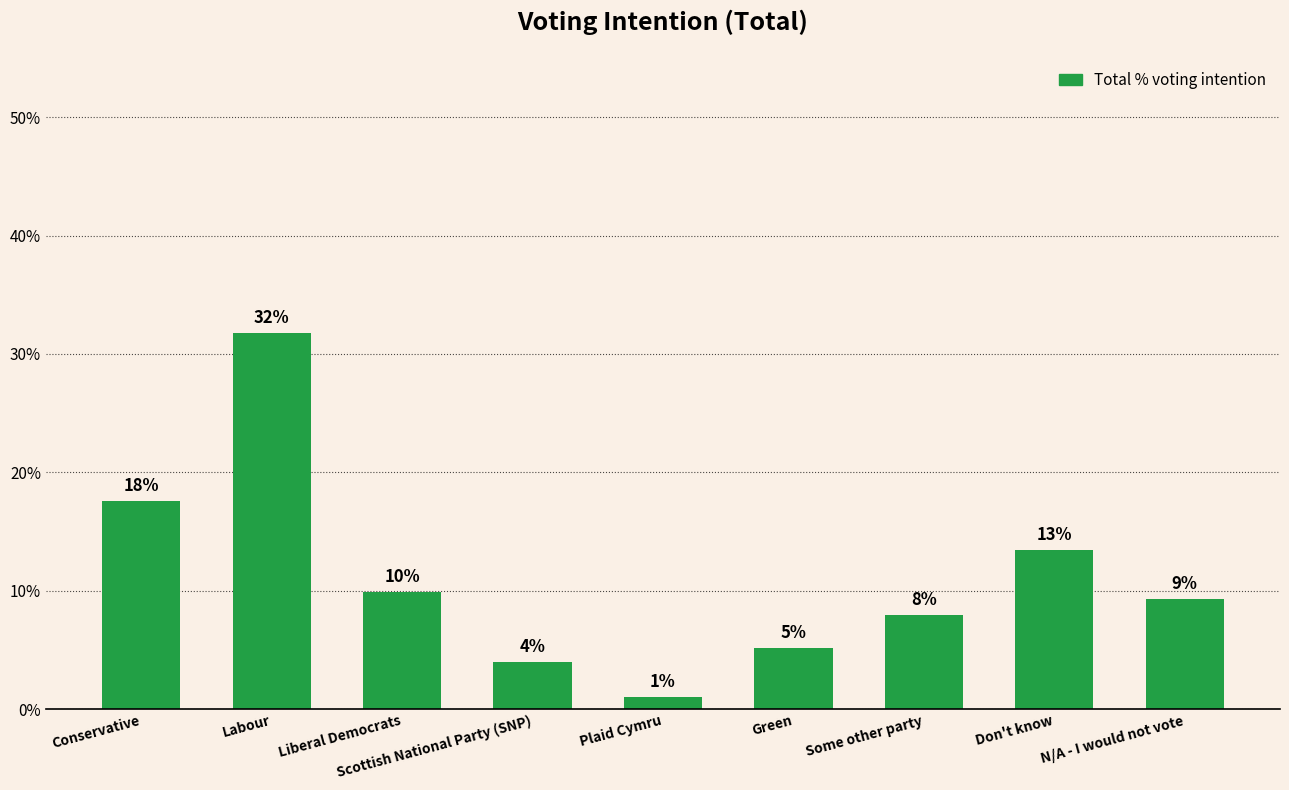

Between Some other party and N/A - I would not vote, which is larger?

N/A - I would not vote